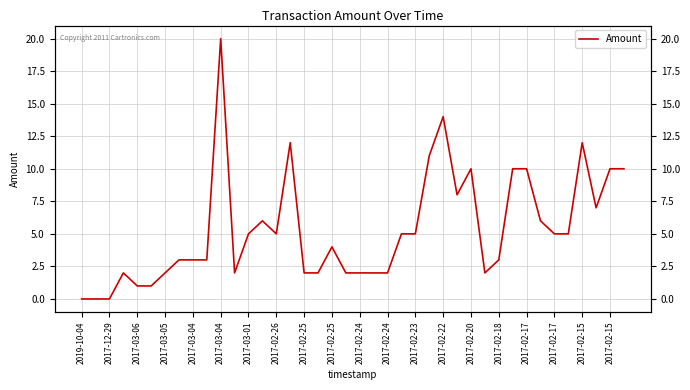

Is it true that the value at 2017-02-25 is 2.6?

False